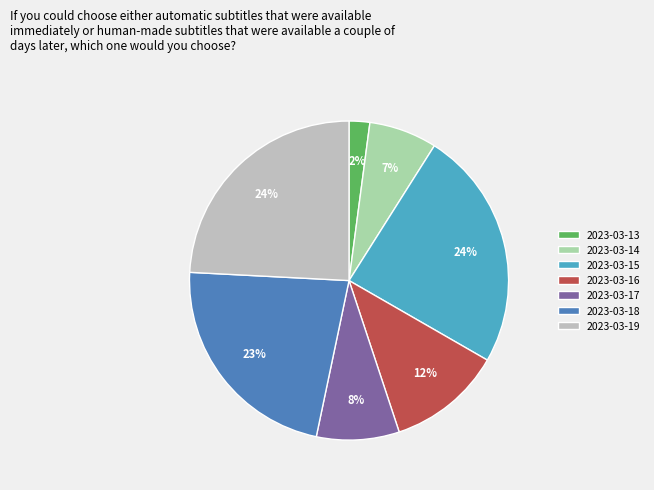

Count the number of slices in the pie.

7